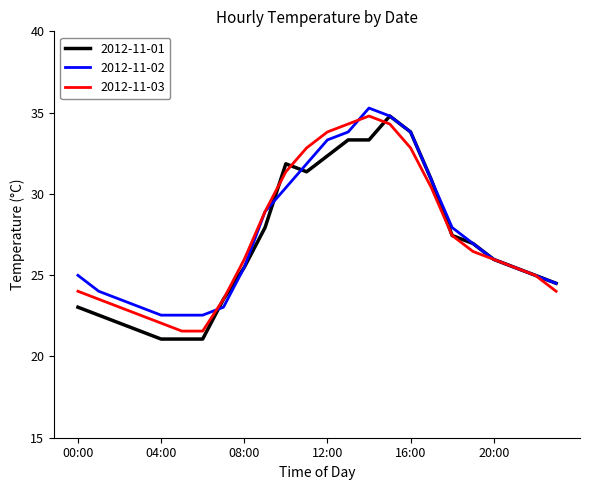

After their last crossing, which series has the higher values: 2012-11-02 or 2012-11-03?

2012-11-02